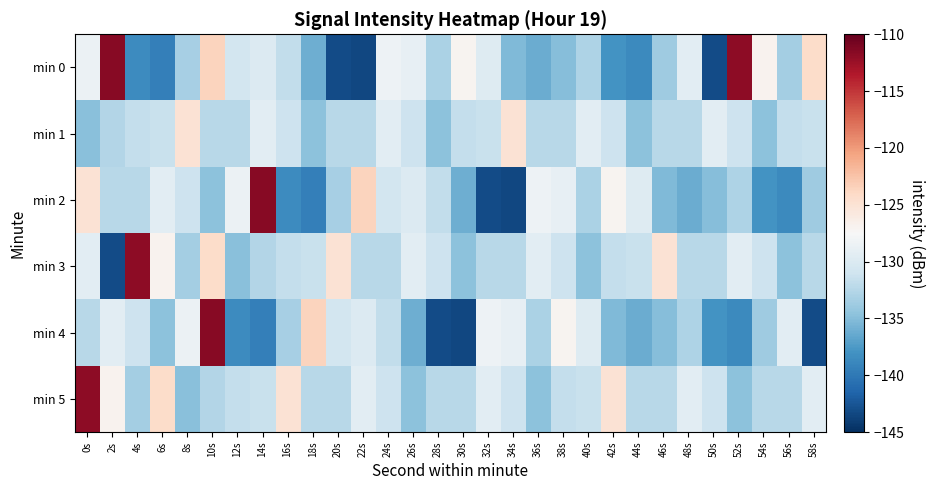

How many series are shown in this chart?

6